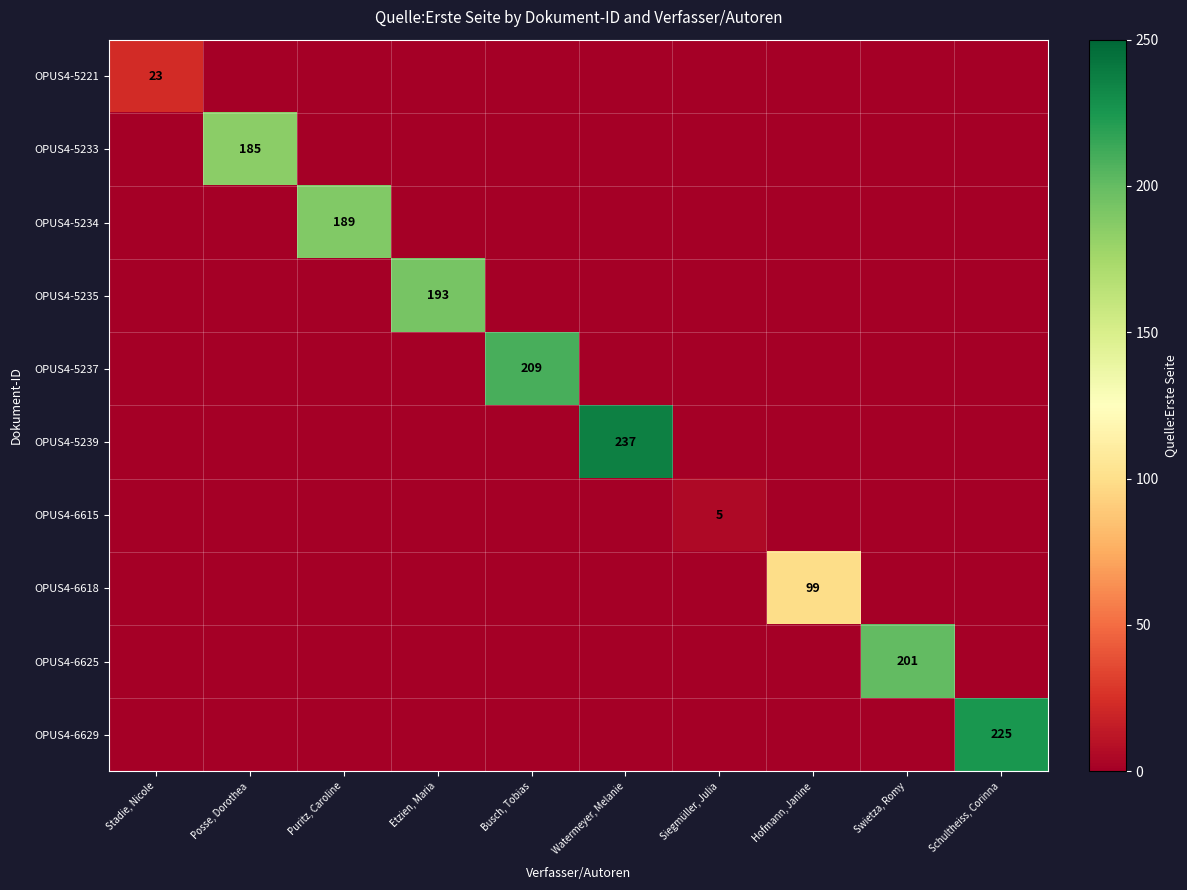

Rank the categories by OPUS4-6625 value from highest to lowest.

Swietza, Romy, Stadie, Nicole, Posse, Dorothea, Puritz, Caroline, Etzien, Maria, Busch, Tobias, Watermeyer, Melanie, Siegmüller, Julia, Hofmann, Janine, Schultheiss, Corinna